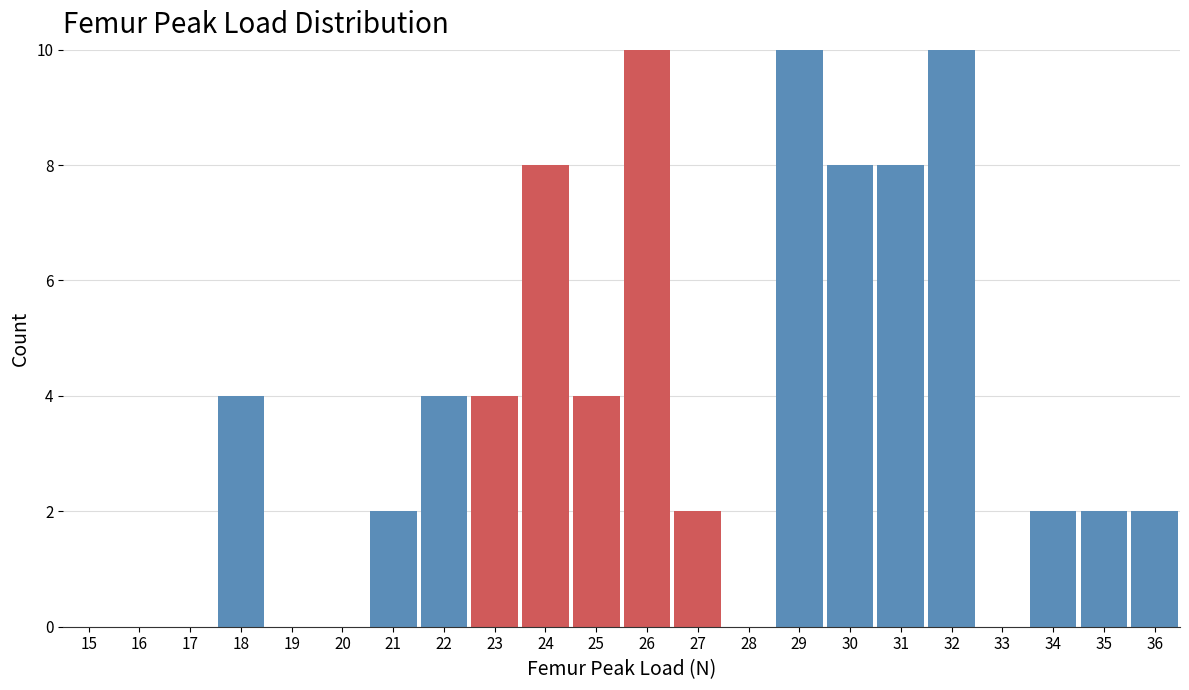

Reading left to right, transcribe all the data shown in this chart.

15=0	16=0	17=0	18=4	19=0	20=0	21=2	22=4	23=4	24=8	25=4	26=10	27=2	28=0	29=10	30=8	31=8	32=10	33=0	34=2	35=2	36=2